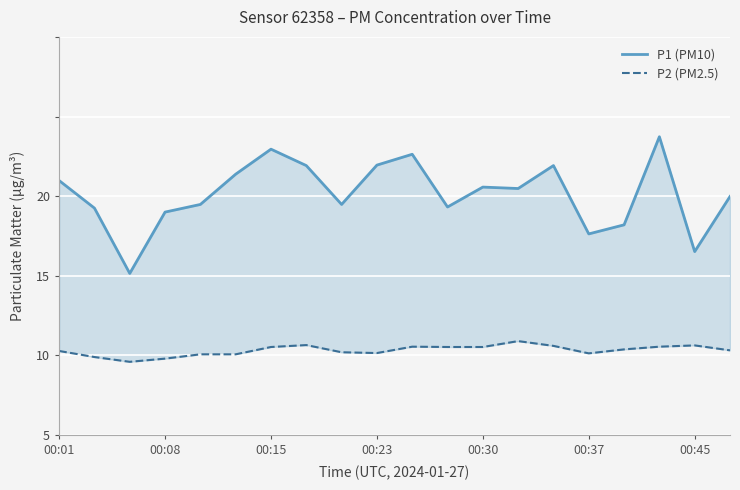

What are all the series names shown in the legend?

P1 (PM10), P2 (PM2.5)